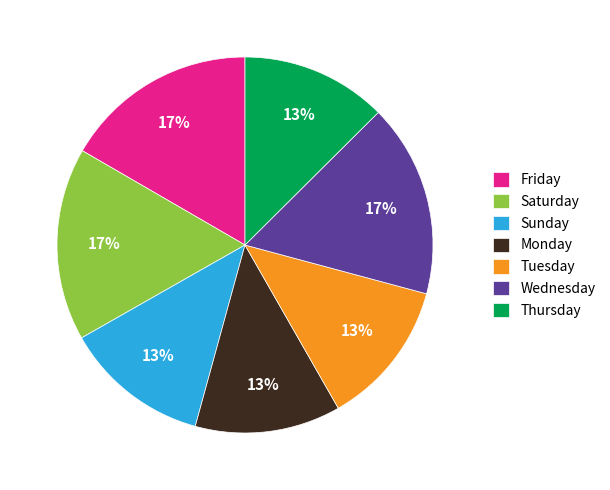

To the nearest percent, what is the difference between the largest and smallest slice percentages?

4%